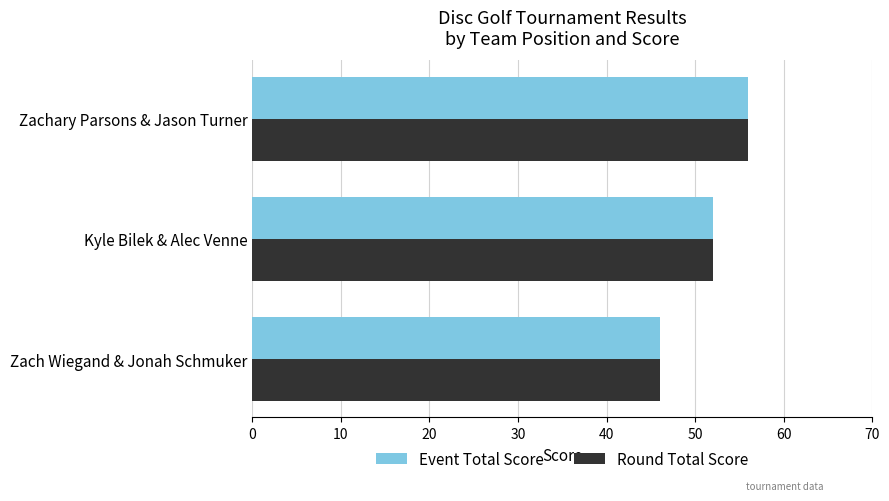

At which label is Event Total Score closest to 51?

Kyle Bilek & Alec Venne